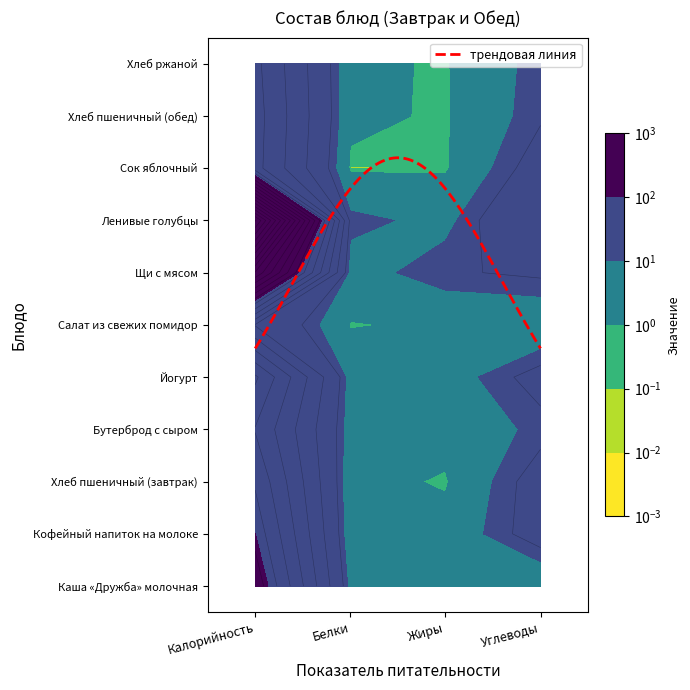

At which label is Йогурт closest to 49?

Углеводы